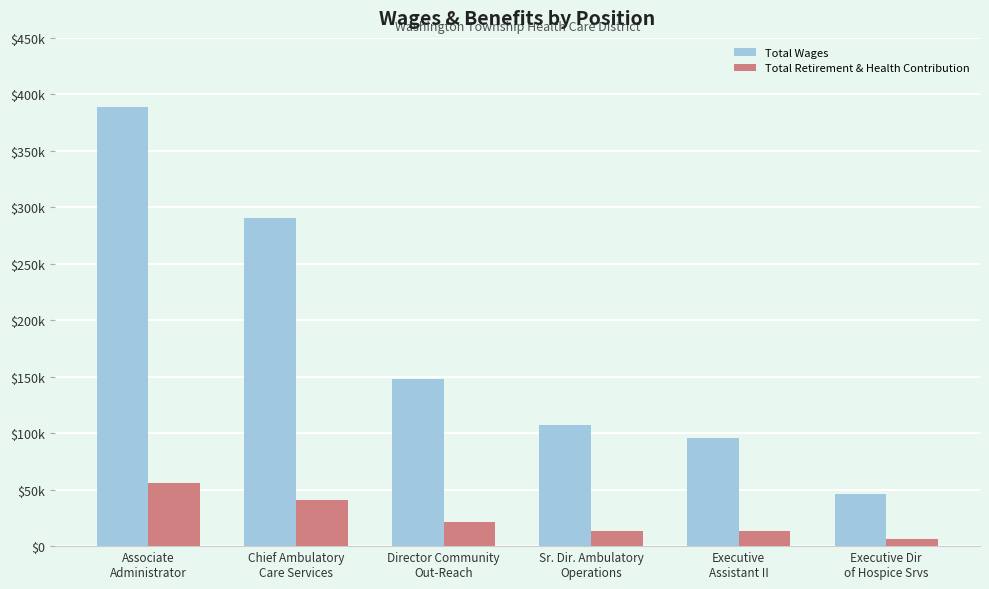

Rank the series by their maximum value, from highest to lowest.

Total Wages, Total Retirement & Health Contribution